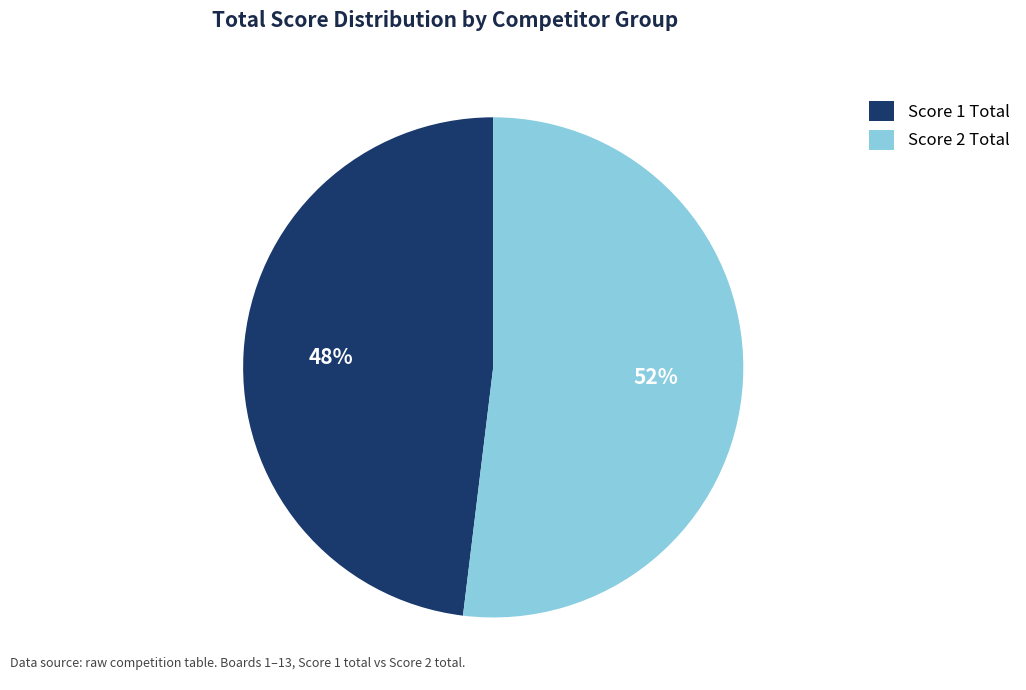

Is there a majority slice in this chart?

Yes